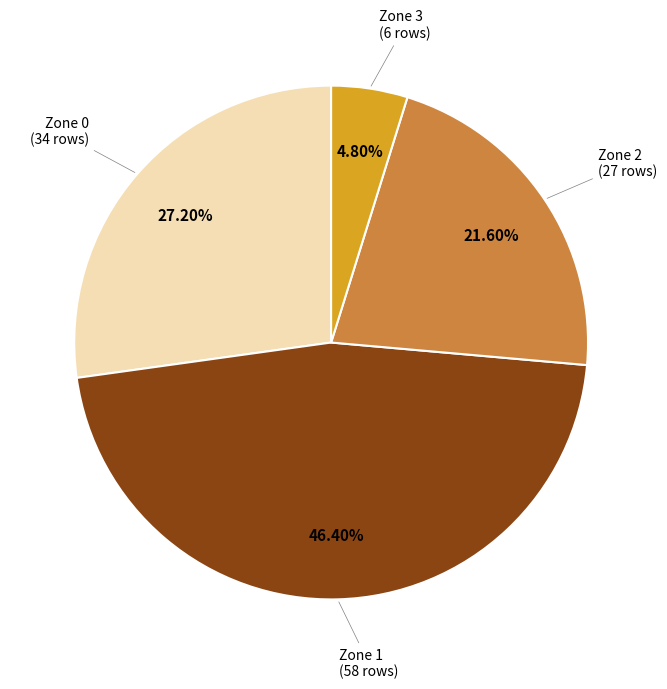

What percentage do Zone 1 and Zone 2 together represent?

68.0%